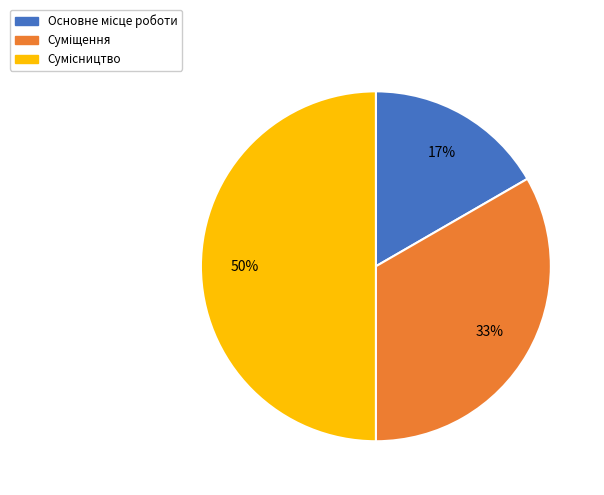

To the nearest percent, what is the average slice percentage?

33%